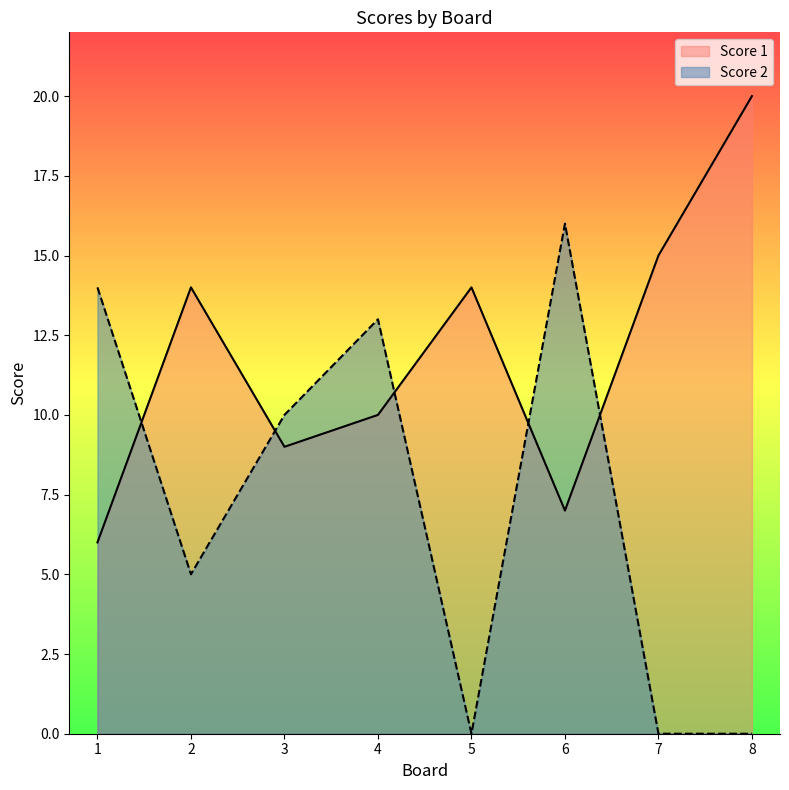

At which category does the chart reach its peak across all series?

8